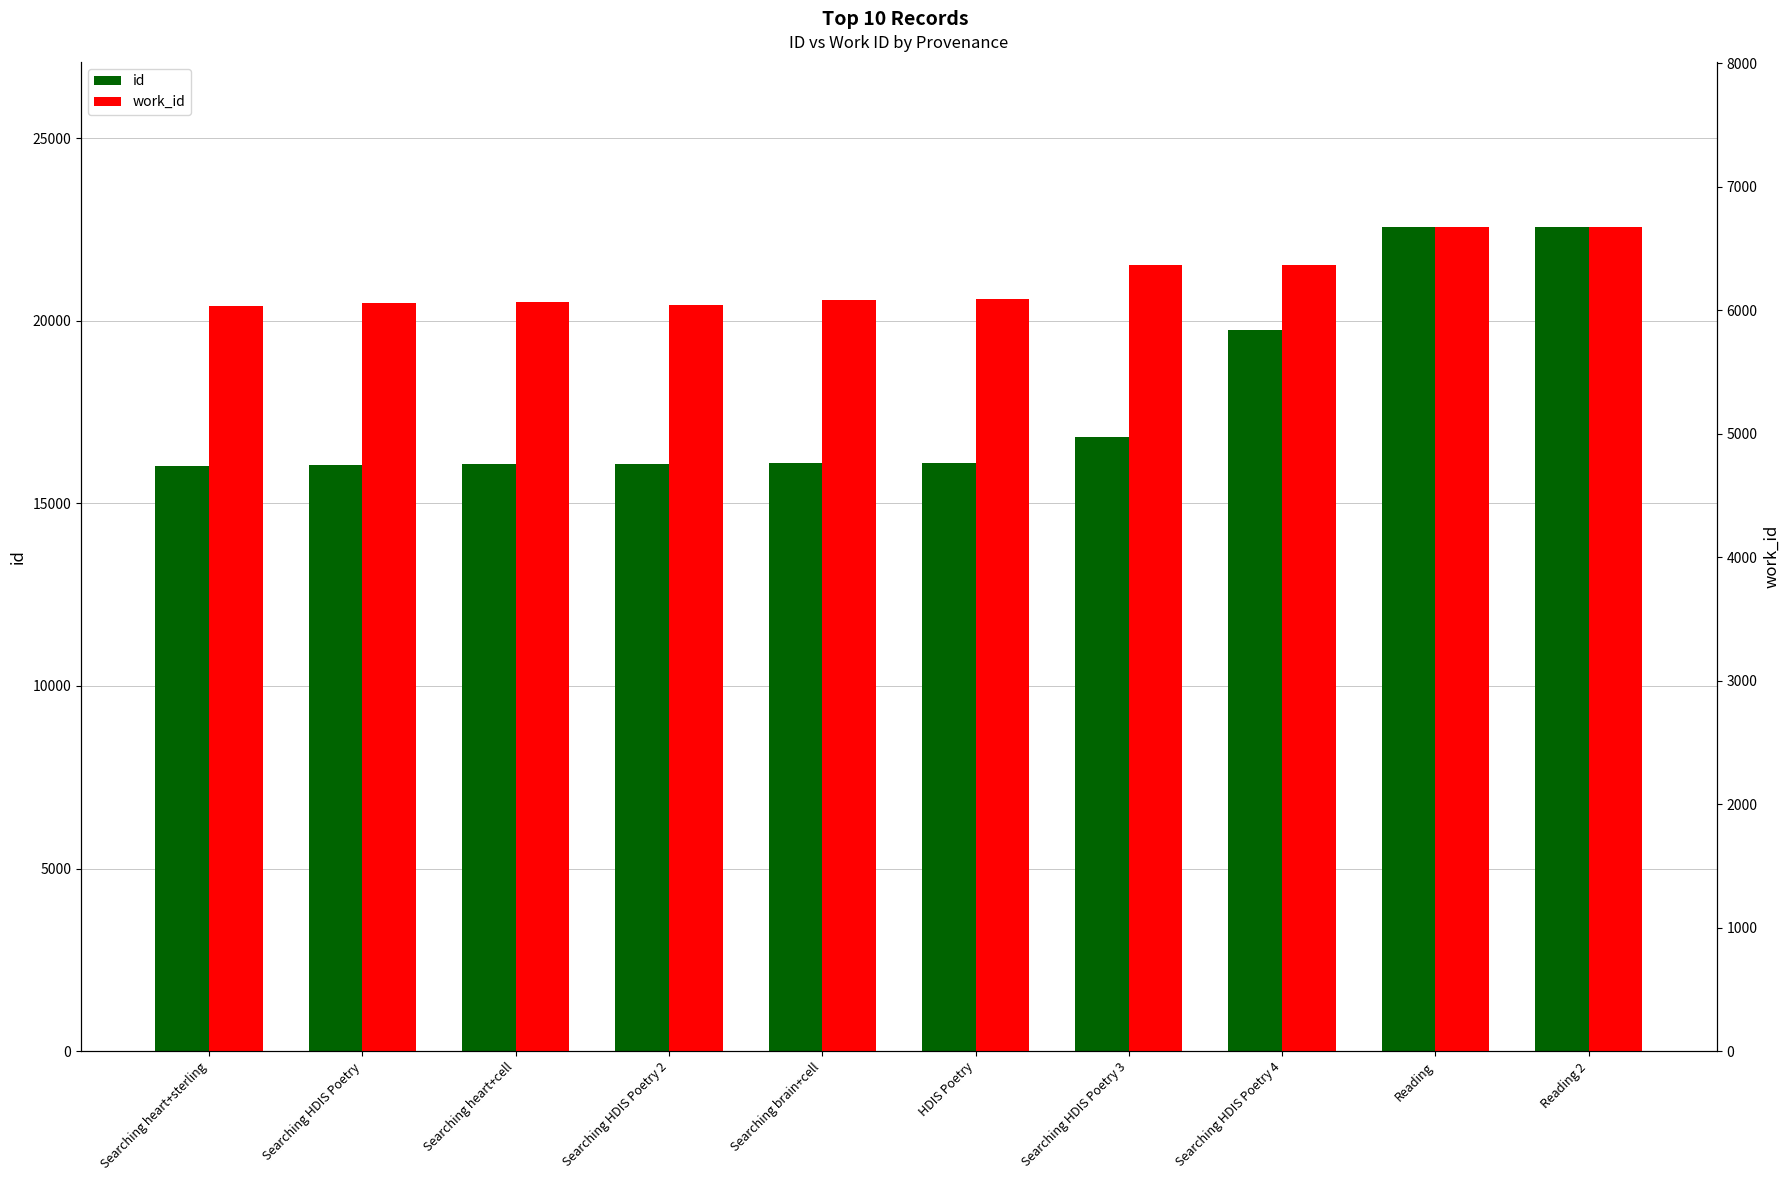

What is the label of the 7th bar from the left?

Searching HDIS Poetry 3